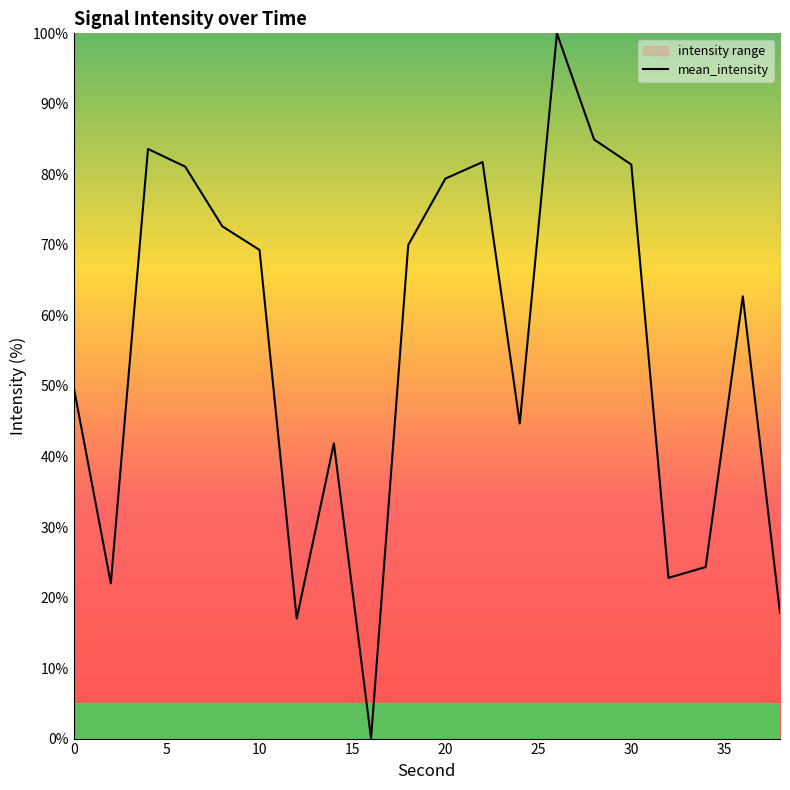

How many interior local valleys (lower than both neighbors) does the data have?

5